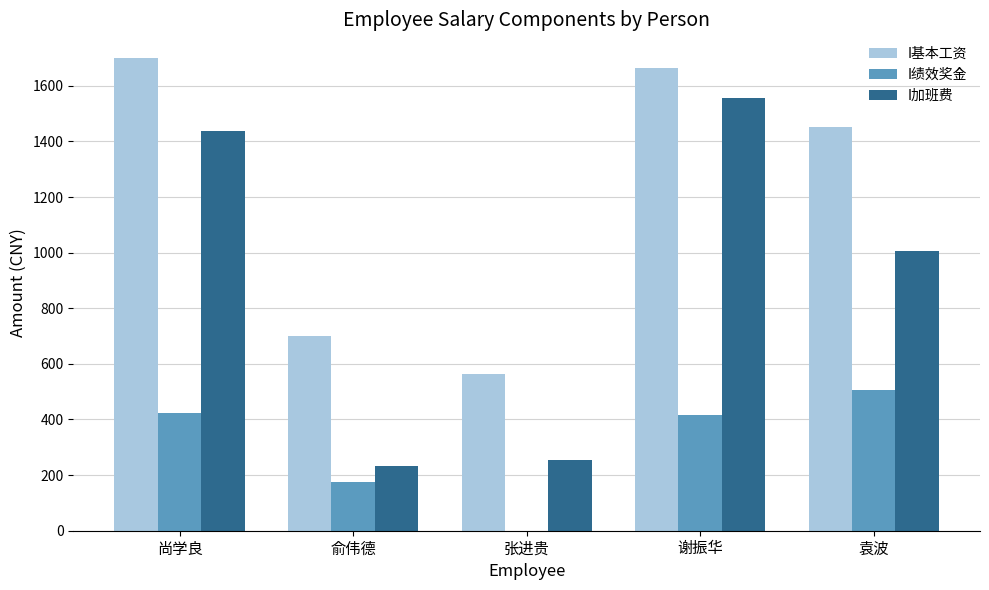

How many data points does each series have?

5